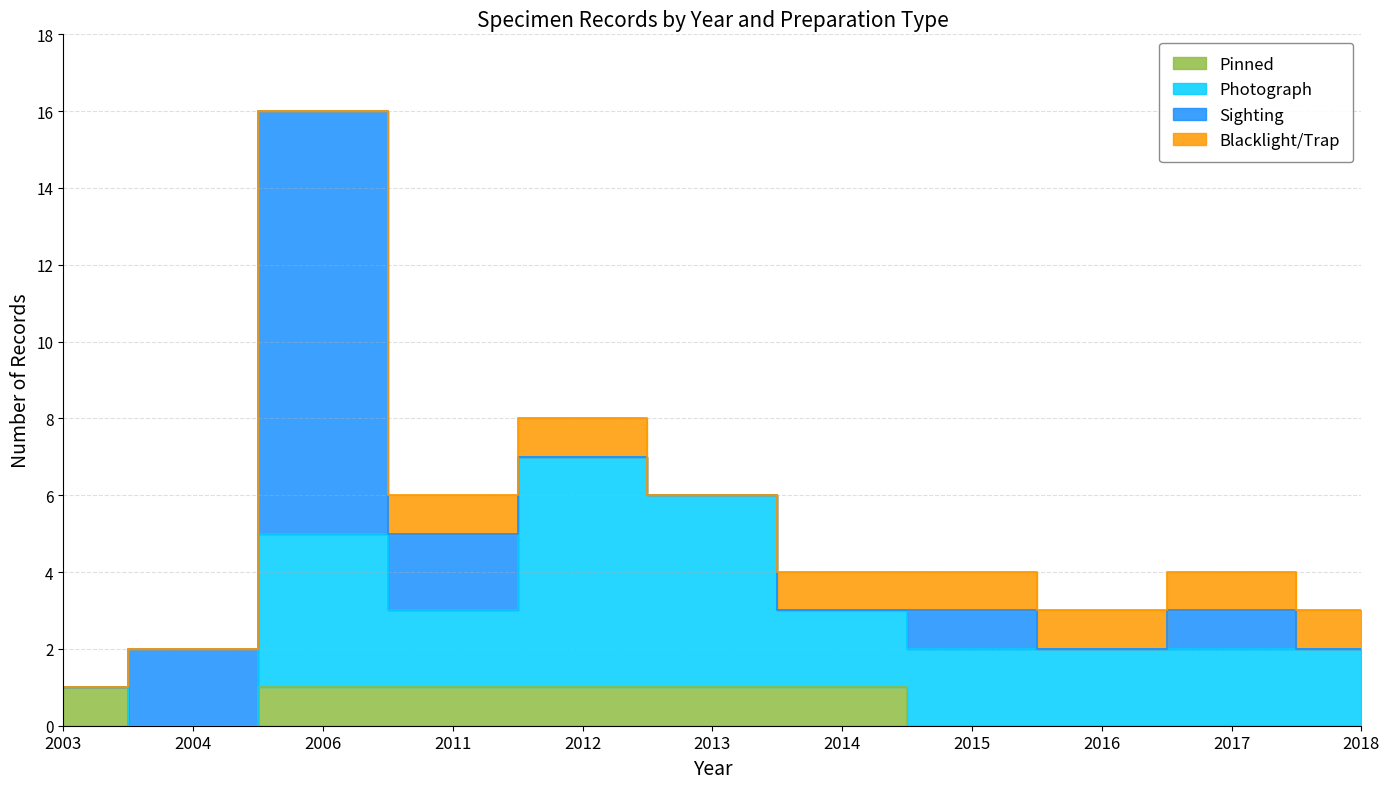

Is it true that Count (Photograph) equals 3 at 2018?

False